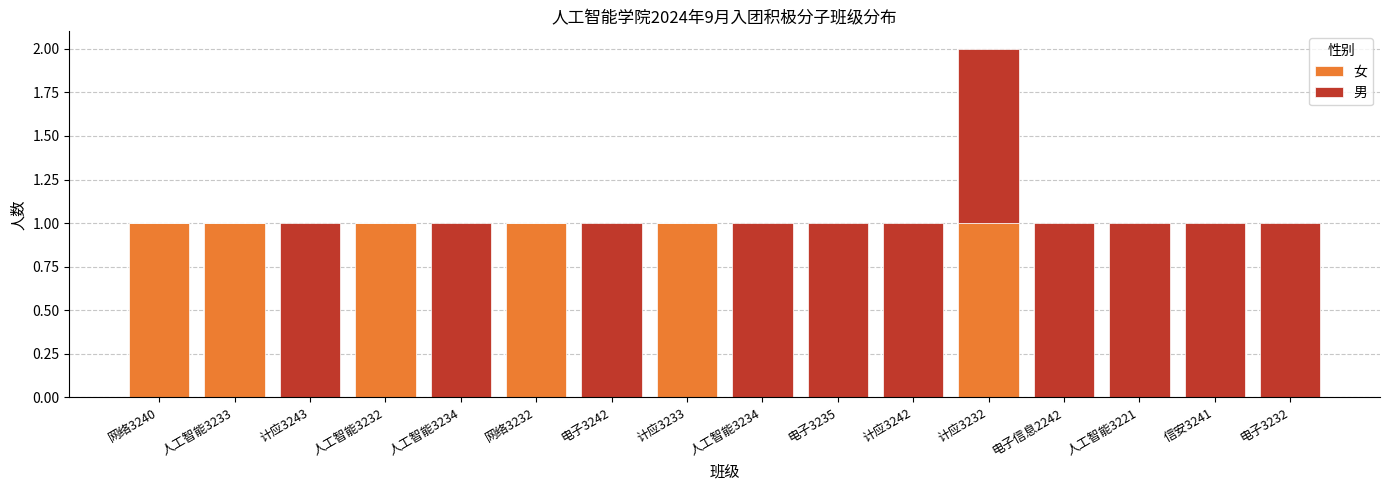

Count the 女 values in the range 0 to 1.

16